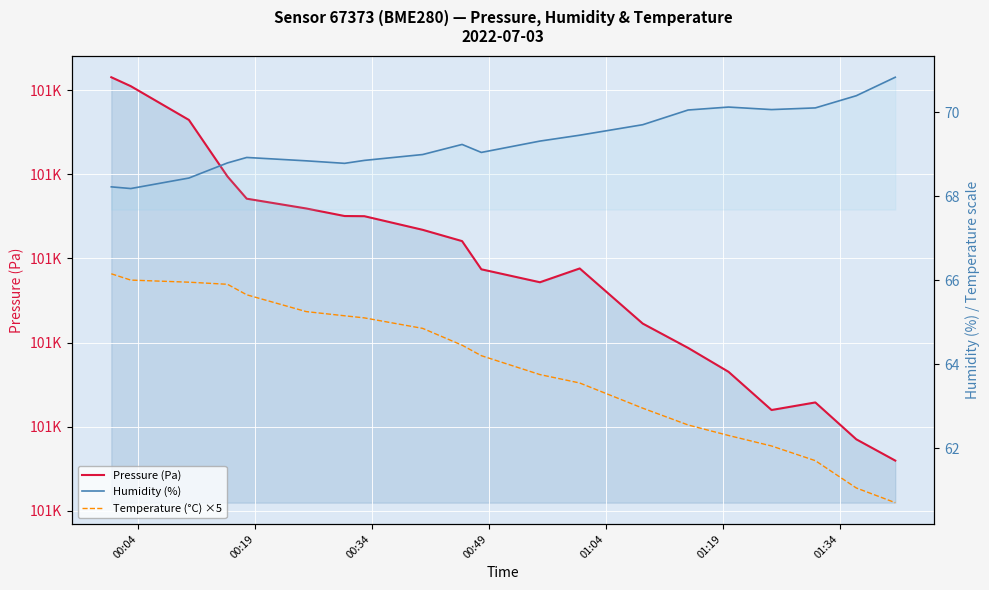

What is the difference between the maximum and minimum values in the Pressure (Pa) series?

45.6